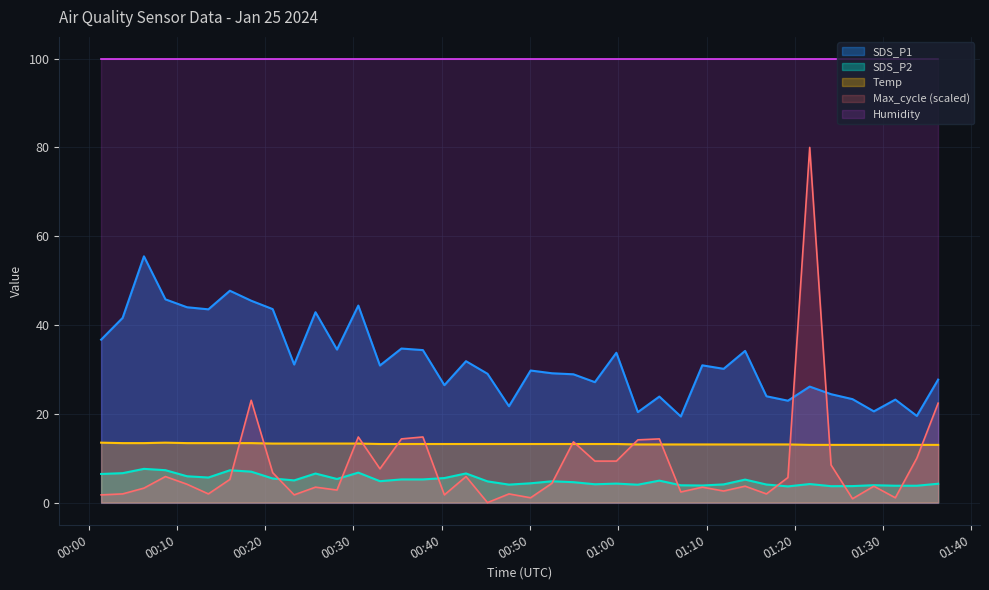

What is the minimum value for SDS_P2?

3.6